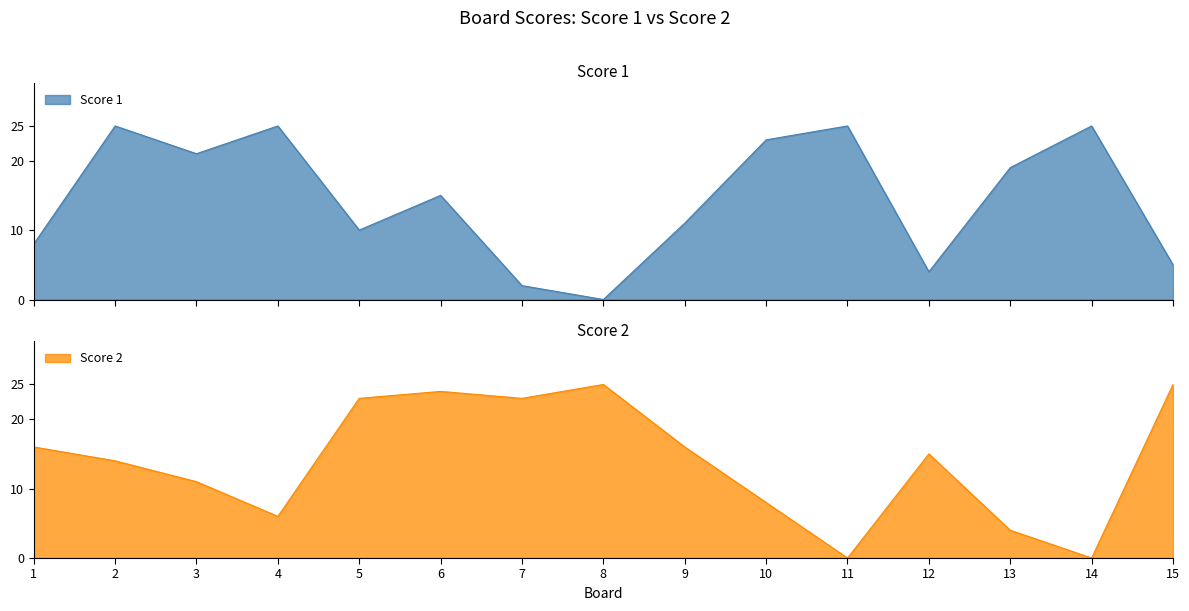

In Score 1, how many points are lower than both neighbors (excluding endpoints)?

4